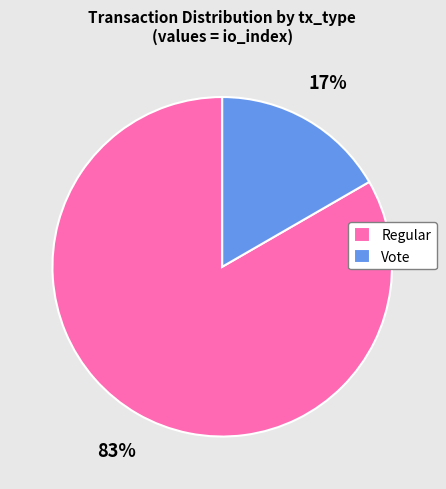

To the nearest percent, what is the average slice percentage?

50%